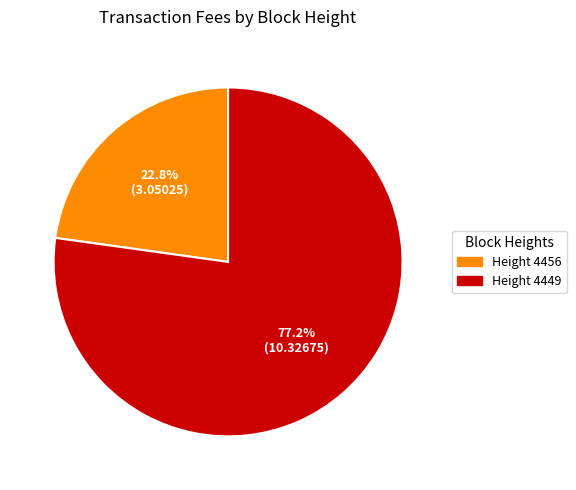

Does any single category account for the majority?

Yes